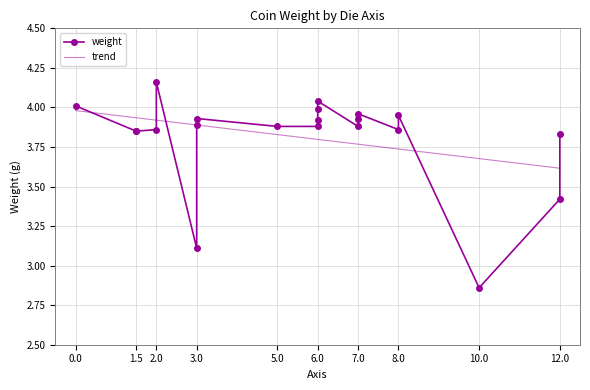

Is it true that the value at 7 is 3.9?

True